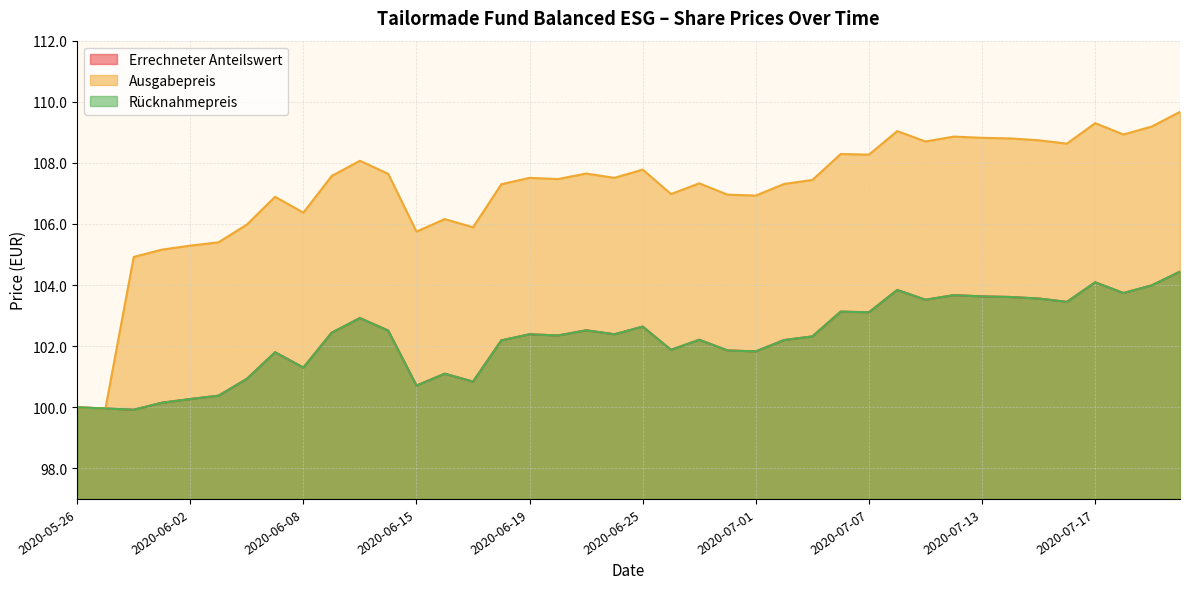

What position from the left is 2020-07-15?

35